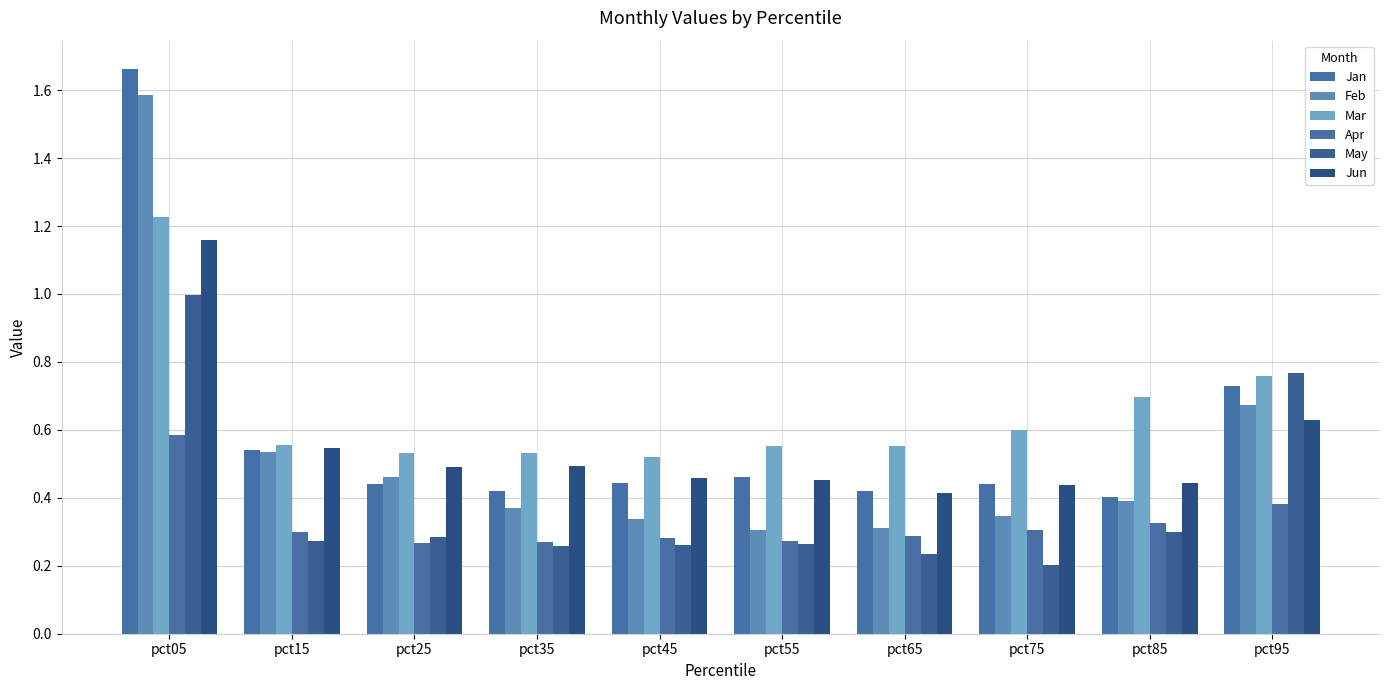

Which category has the highest value in the Apr series?

pct05